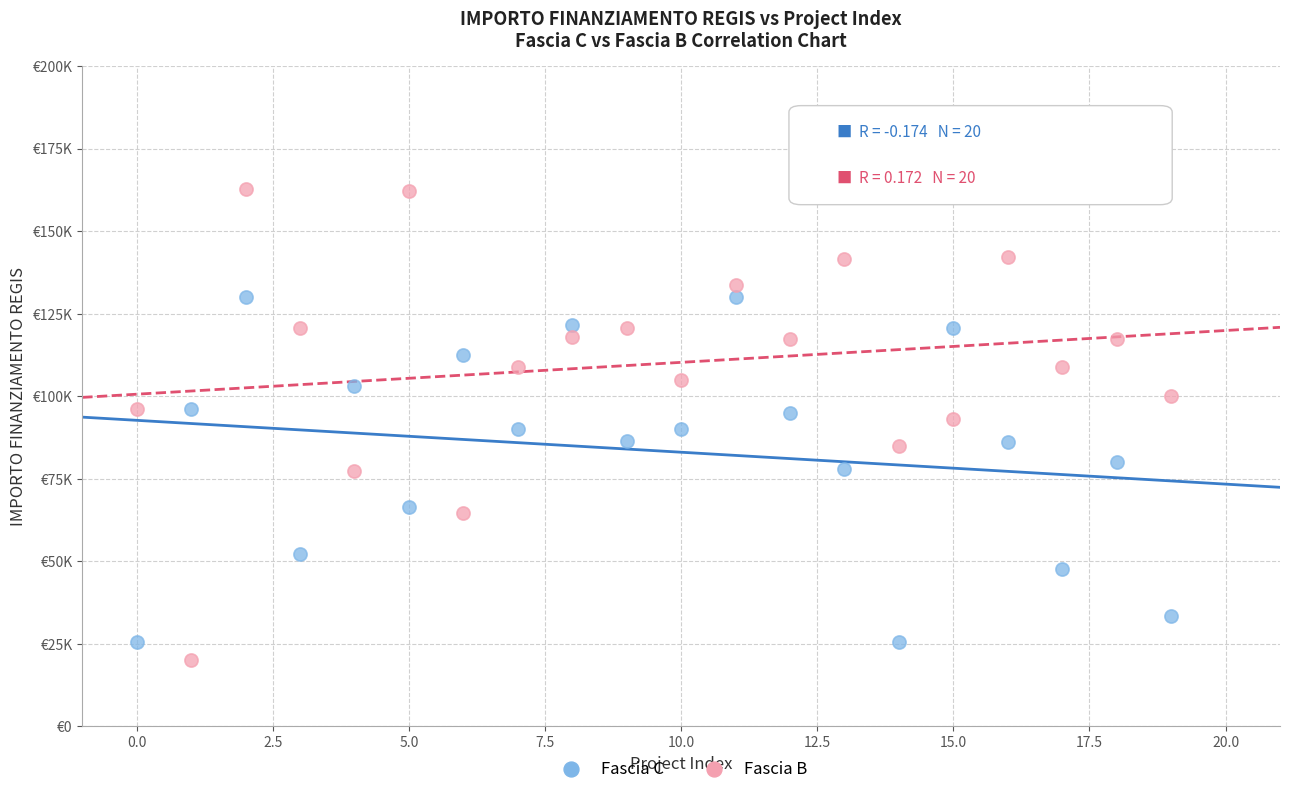

What are all the series names shown in the legend?

Fascia C, Fascia B